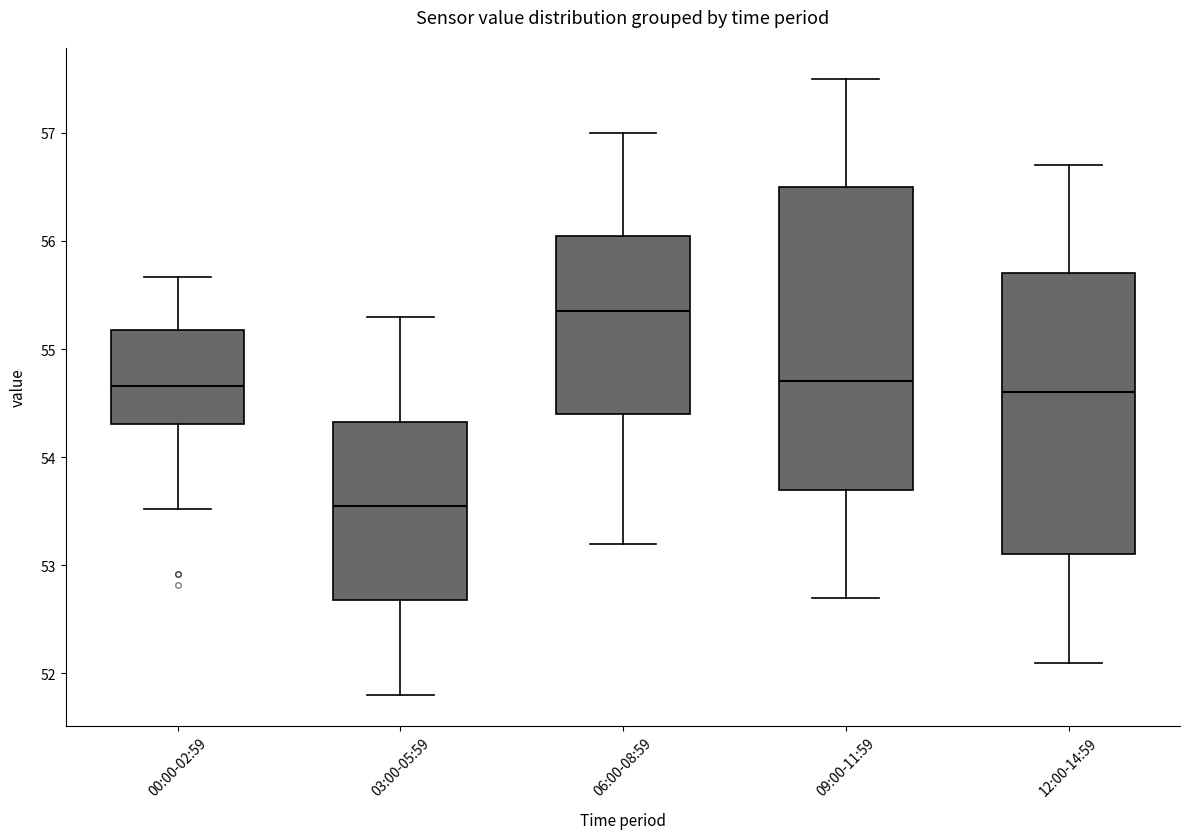

Which box is the tallest, from its lower edge to its upper edge?

09:00-11:59